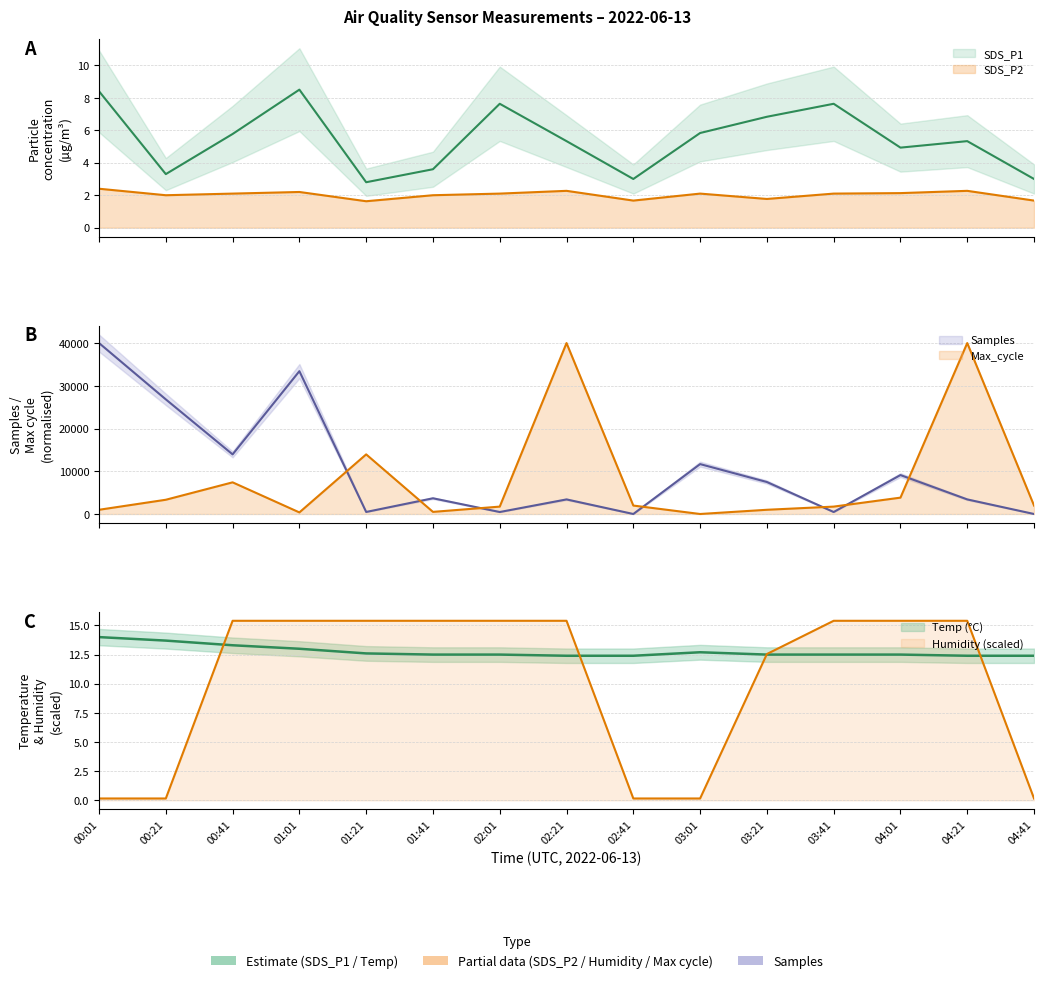

Which category has the highest value in the SDS_P1 series?

01:01